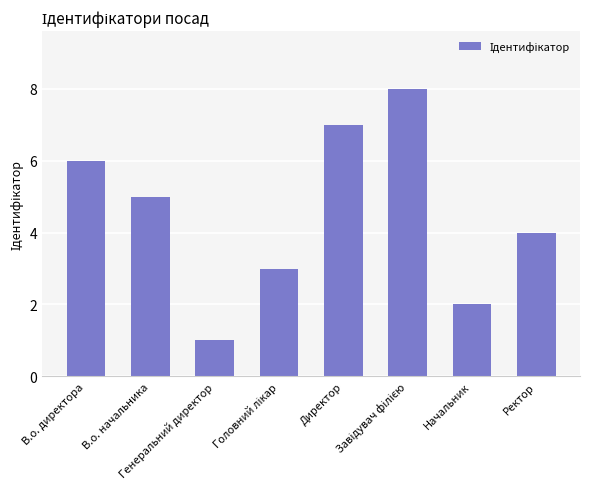

Reading left to right, what are all the values shown in this chart?

6	5	1	3	7	8	2	4